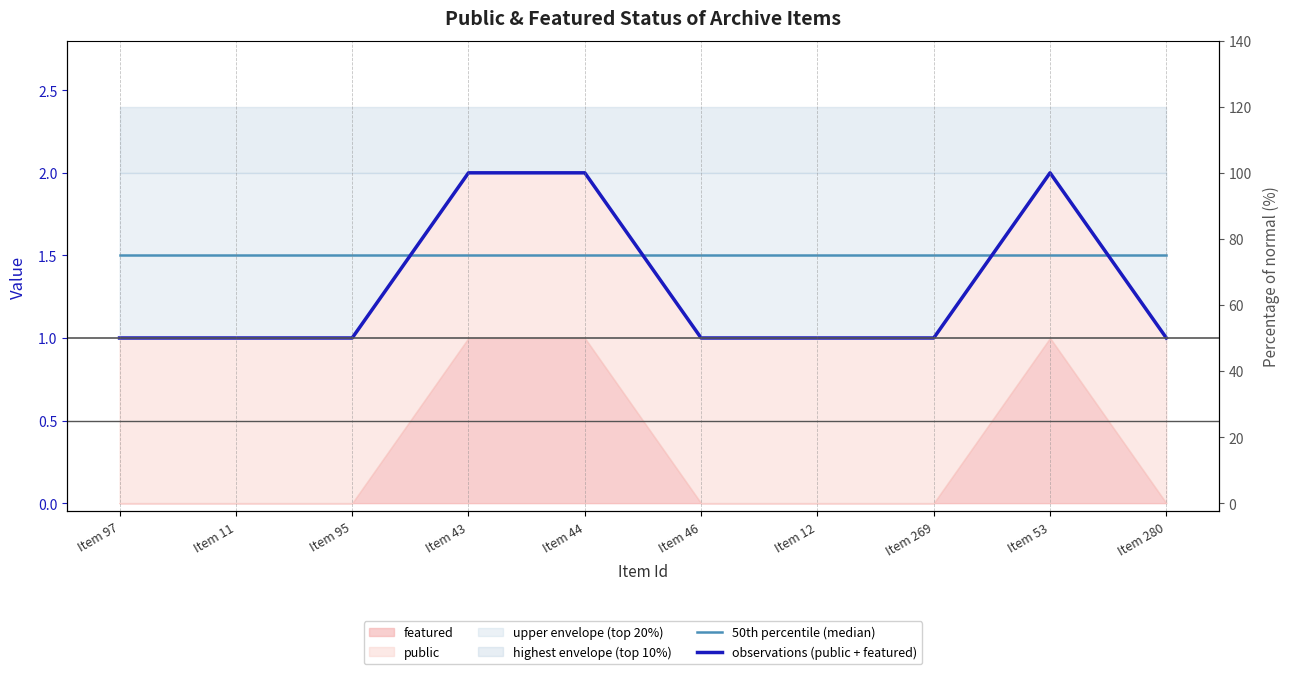

Where is 50th percentile (median) nearest to the value 1?

Item 97